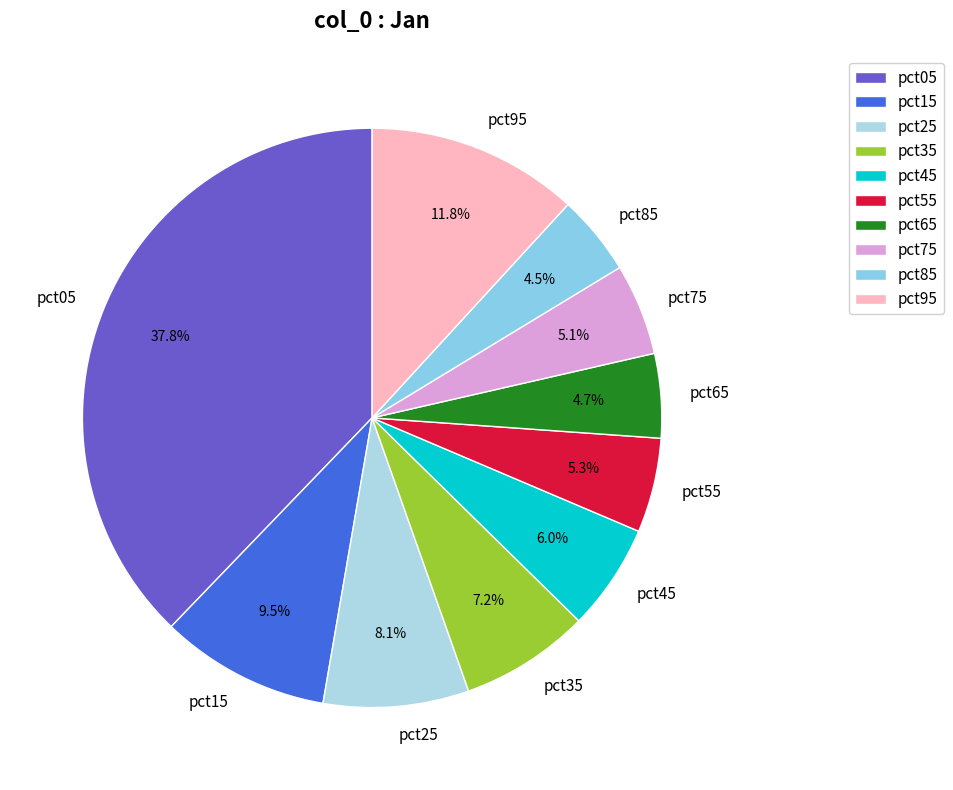

To the nearest percent, what percentage of the pie is pct25?

8%